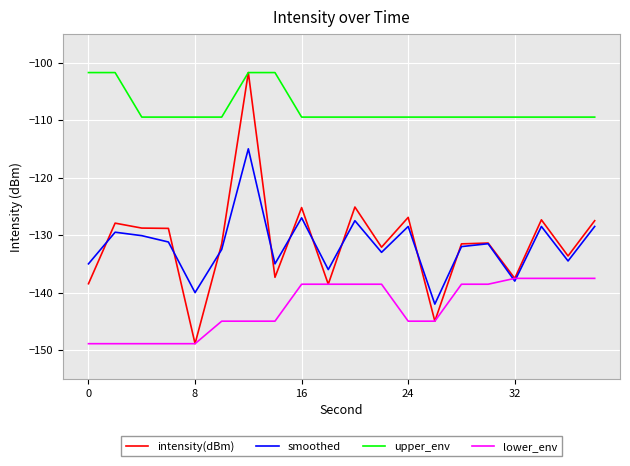

How many series are shown in this chart?

4